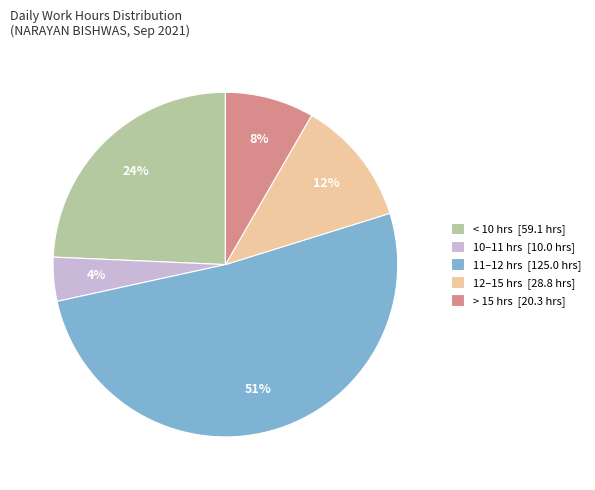

True or false: 11–12 hrs [125.0 hrs] accounts for 51% of the total.

True